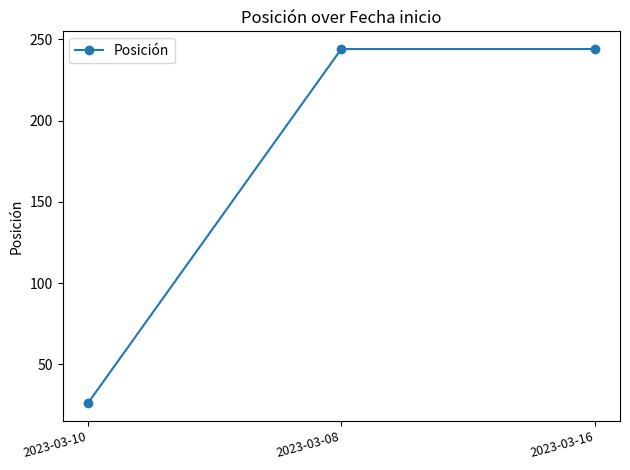

Which label corresponds to the smallest value in the chart?

2023-03-10